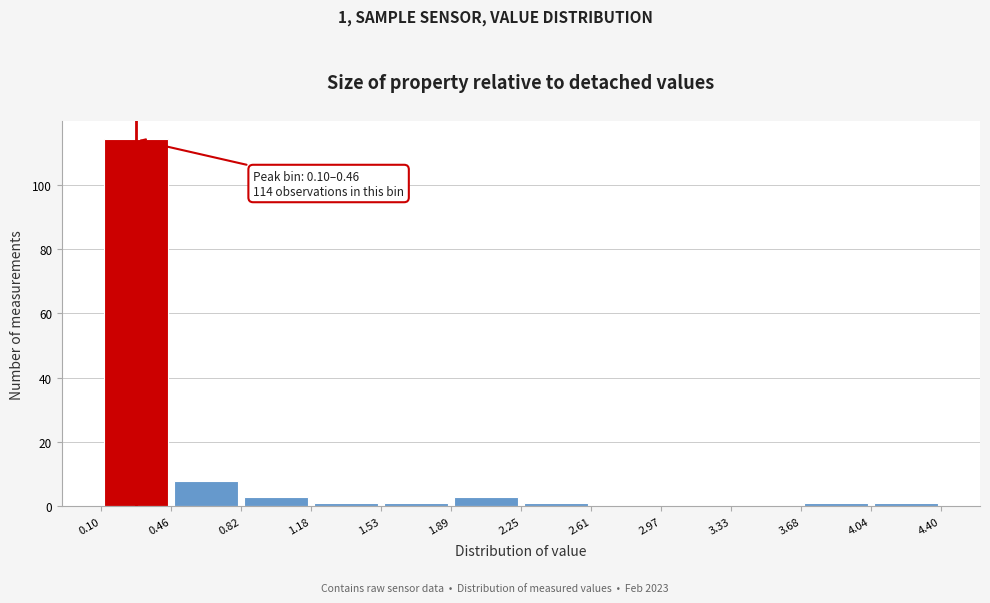

Over which range of the x-axis is the bar tallest?

0.10 to 0.46